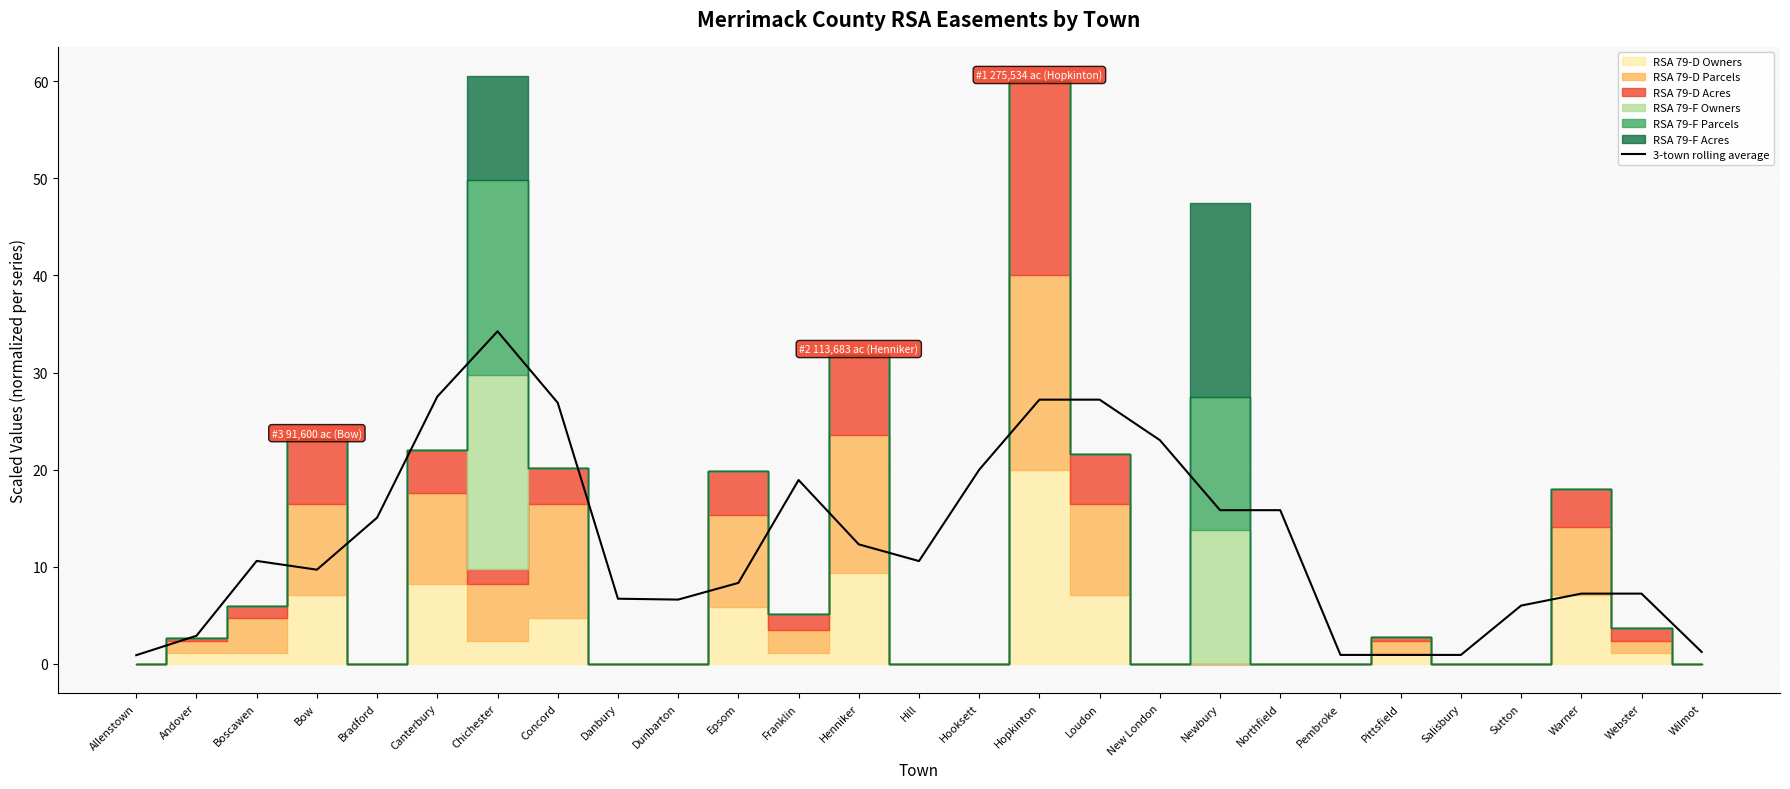

At which category does the data reach its first local peak?

Boscawen